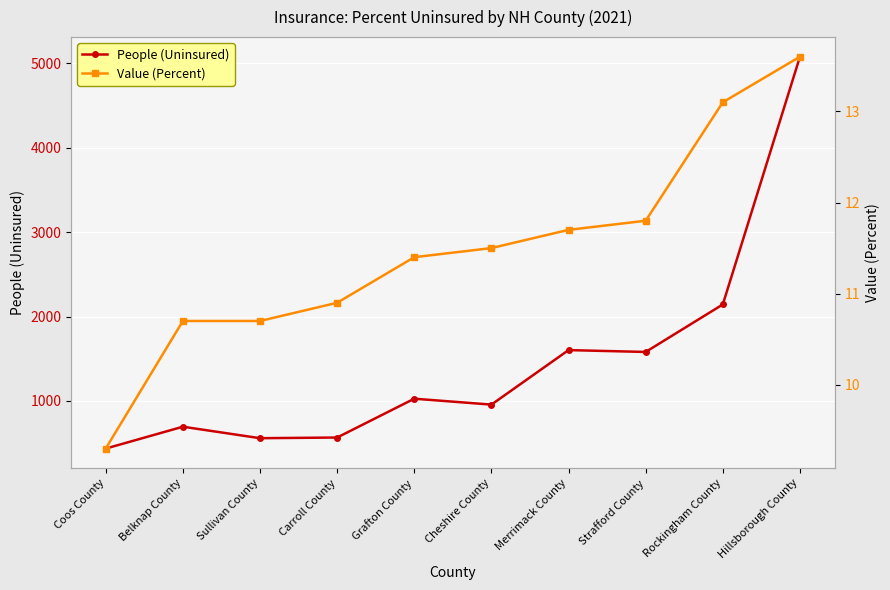

Reading left to right, what are all the values shown in this chart?

People (Uninsured): 436.0	695.0	559.0	567.0	1027.0	957.0	1603.0	1581.0	2144.0	5080.0
Value (Percent): 9.3	10.7	10.7	10.9	11.4	11.5	11.7	11.8	13.1	13.6